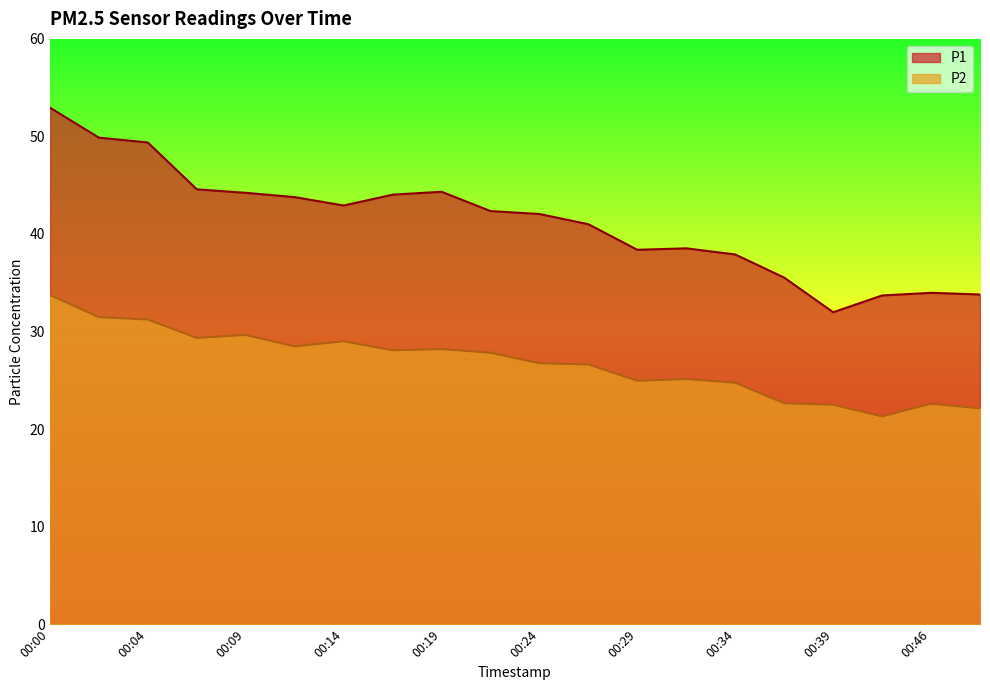

Does the chart have visible grid lines?

No